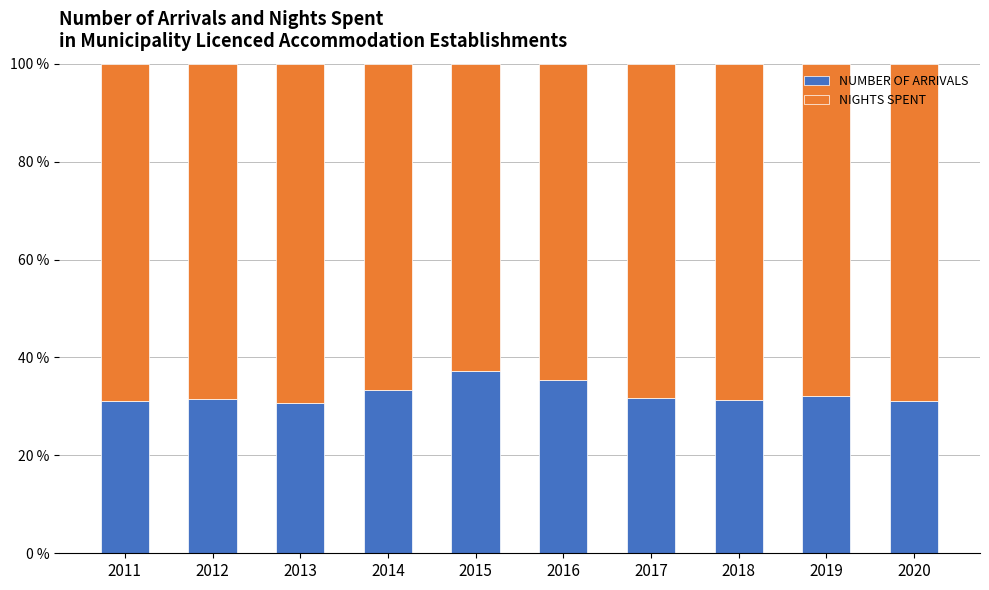

What is the highest value of the NUMBER OF ARRIVALS series?

37.3